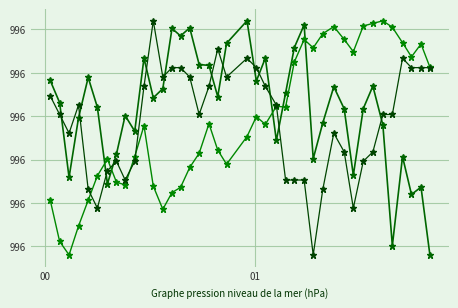

Count the number of categories in the chart.

40